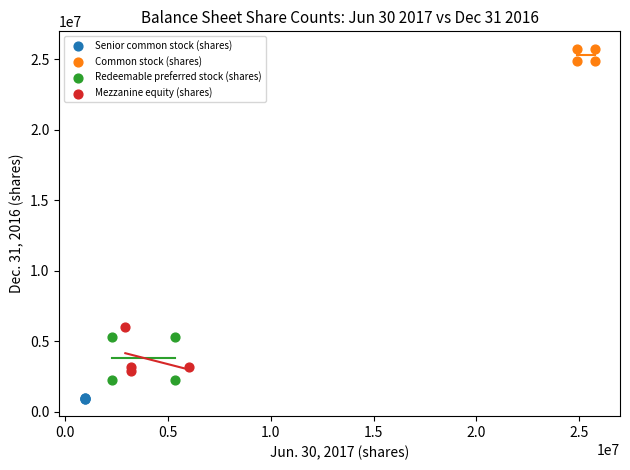

Which series contains the lowest Y value?

Senior common stock (shares)